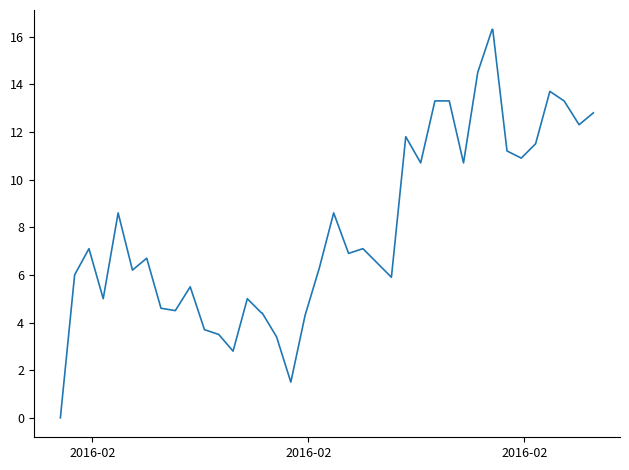

What is the greatest value displayed?

16.3